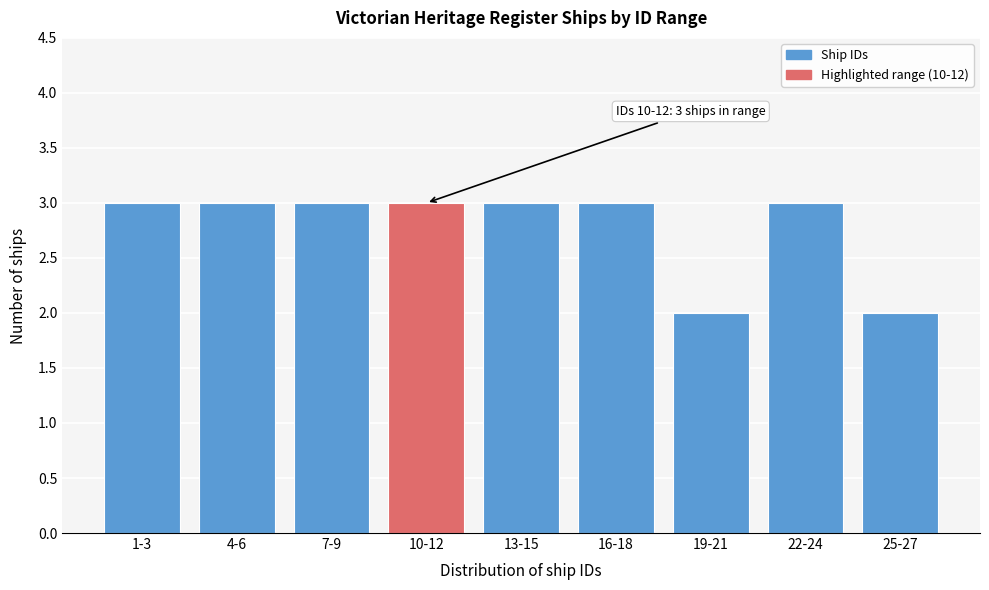

Reading left to right, transcribe all the data shown in this chart.

3	3	3	3	3	3	2	3	2